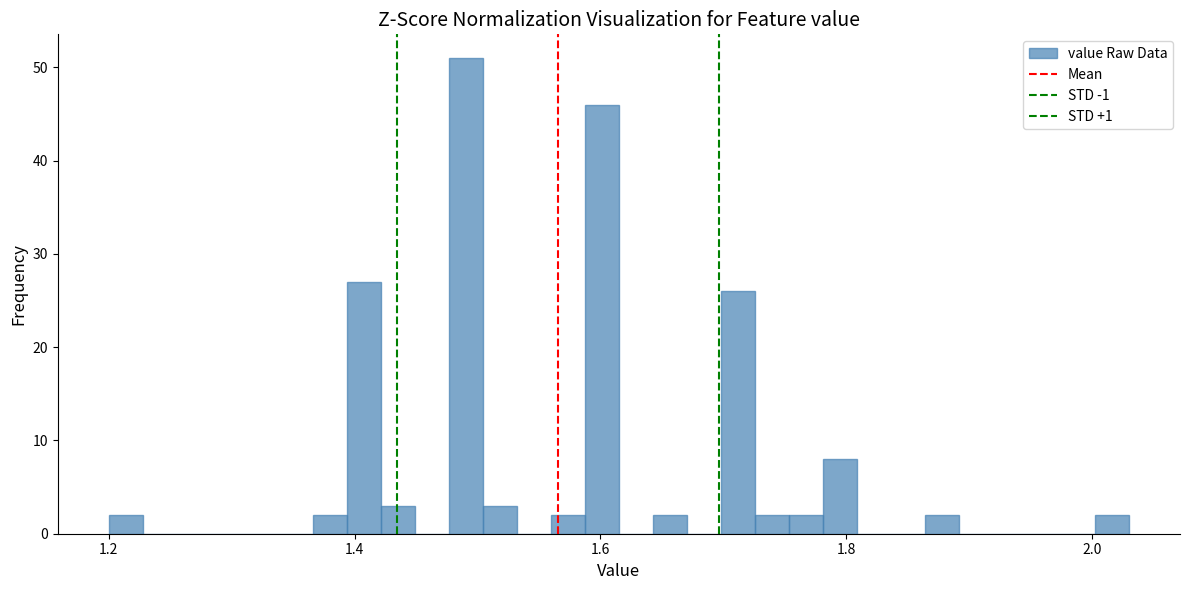

Around what value on the x-axis is the tallest bar? Give the approximate position of its centre, as read against the axis.

1.50